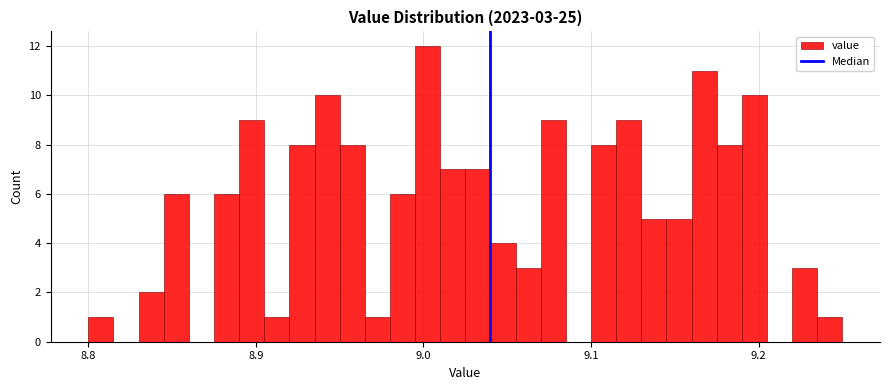

Around what value on the x-axis is the tallest bar? Give the approximate position of its centre, as read against the axis.

9.00